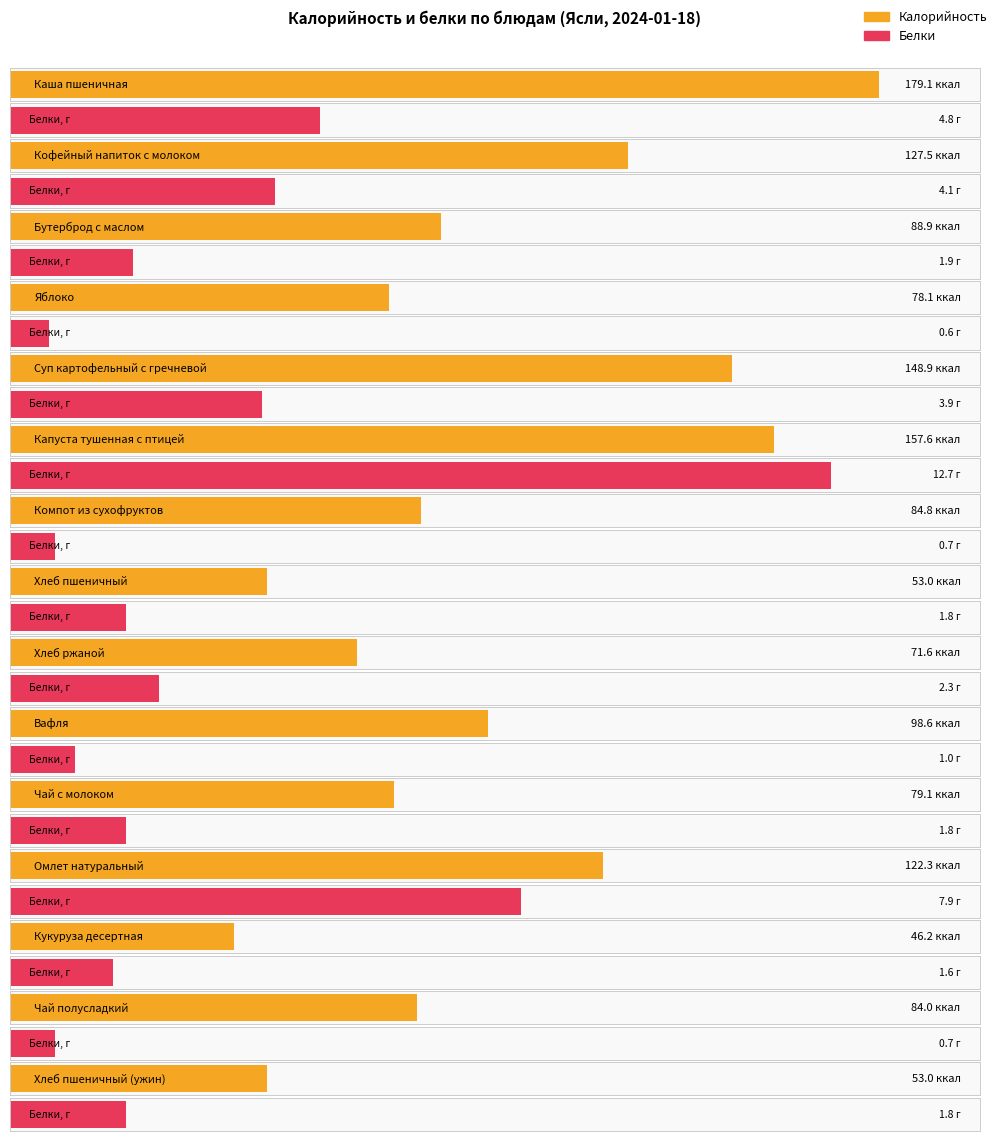

What is the average value of the Калорийность series?

98.2